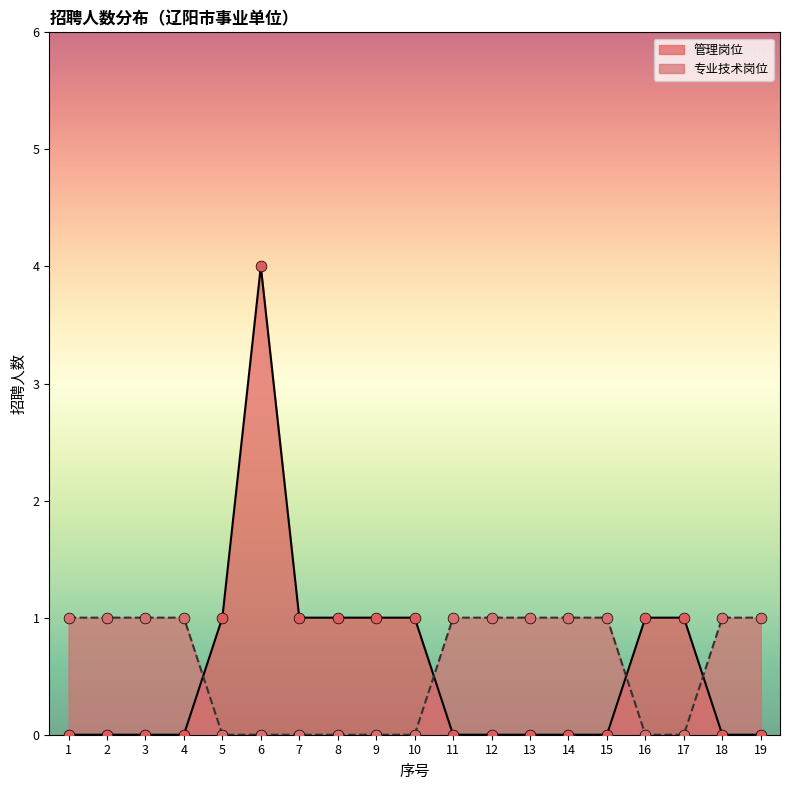

Which series contains the lowest Y value?

管理岗位